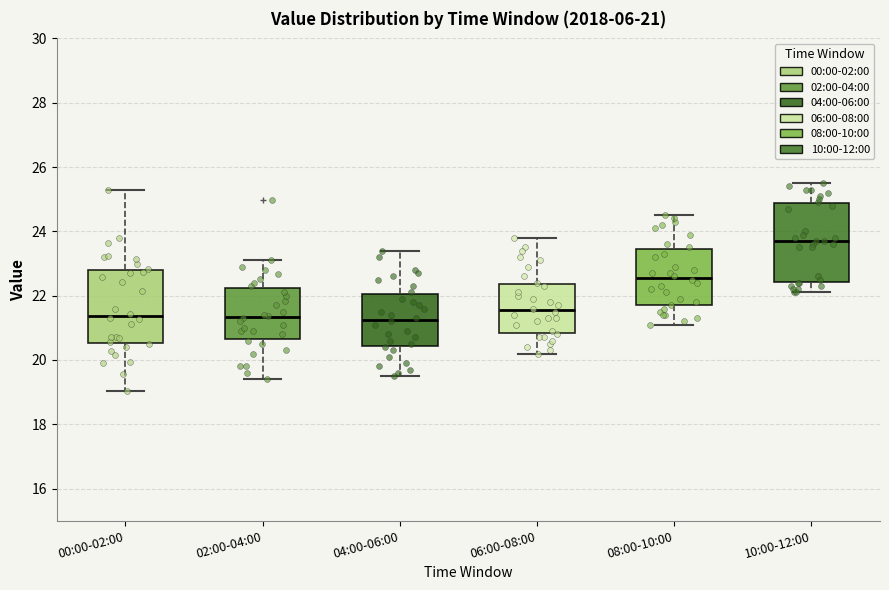

Which box's median line is the highest?

10:00-12:00